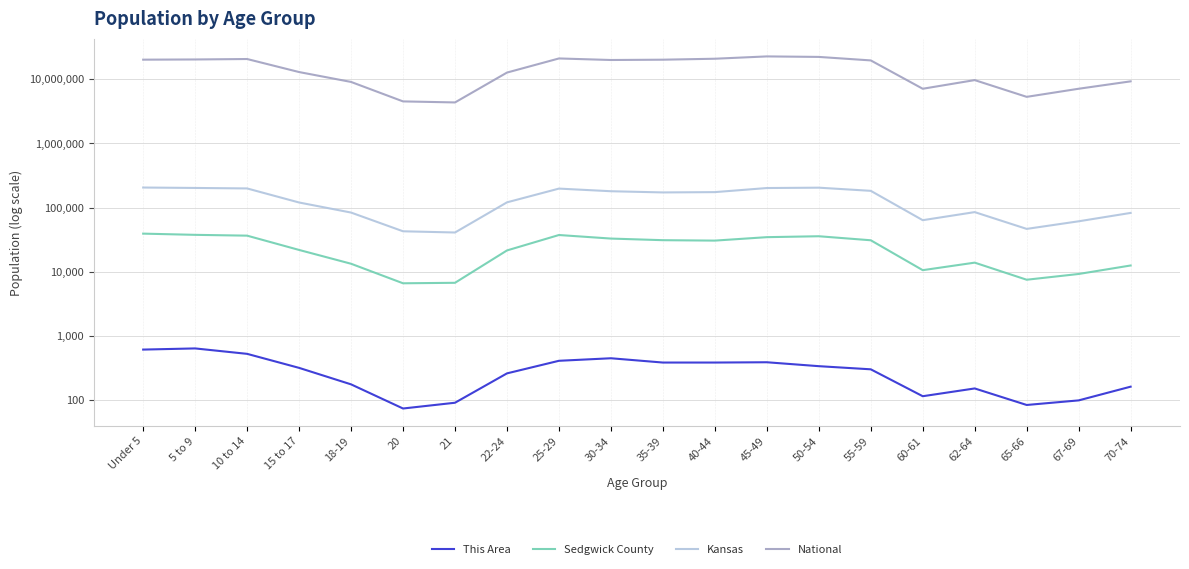

The This Area series shows 42 at 21. True or false?

False